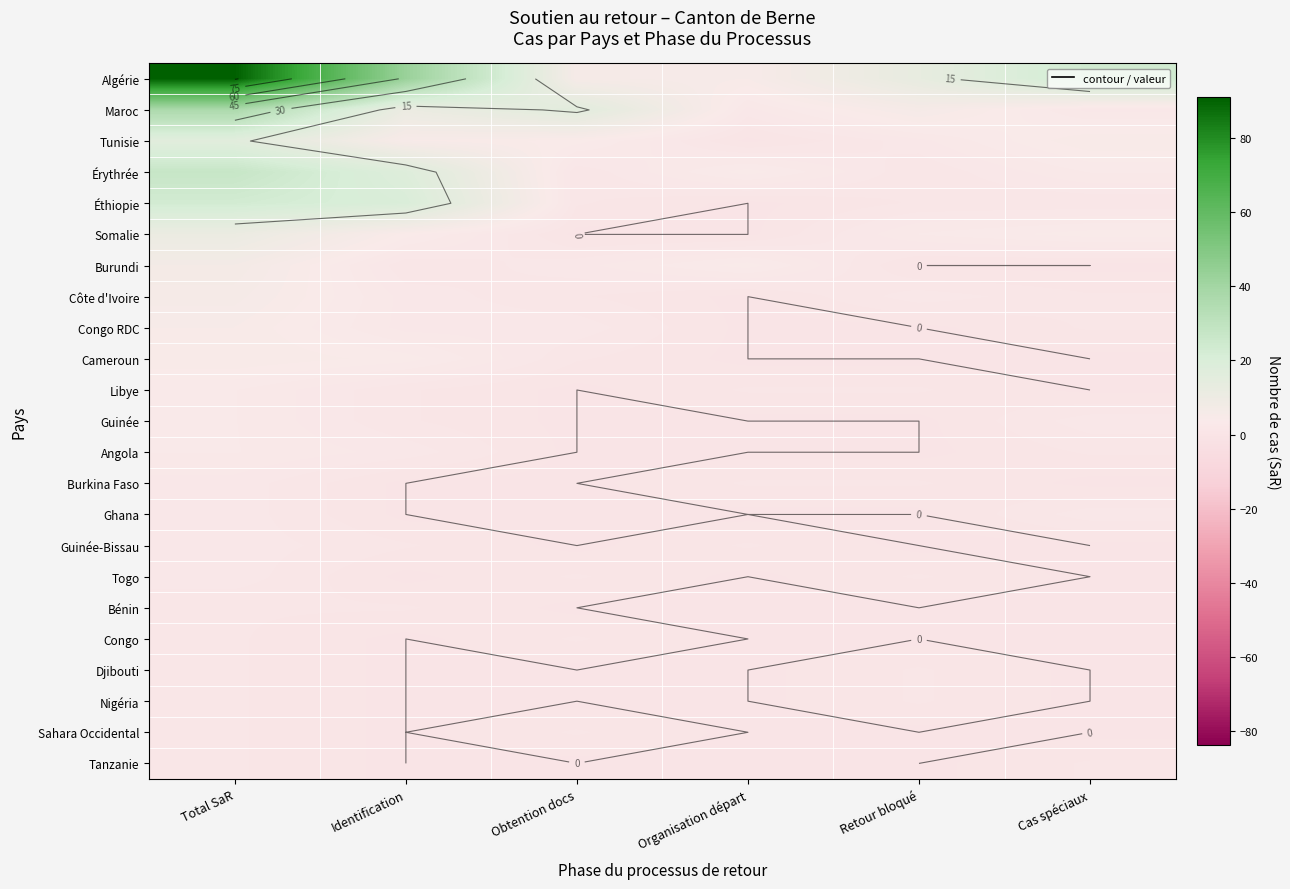

The Nigéria series shows 1 at Total SaR. True or false?

True